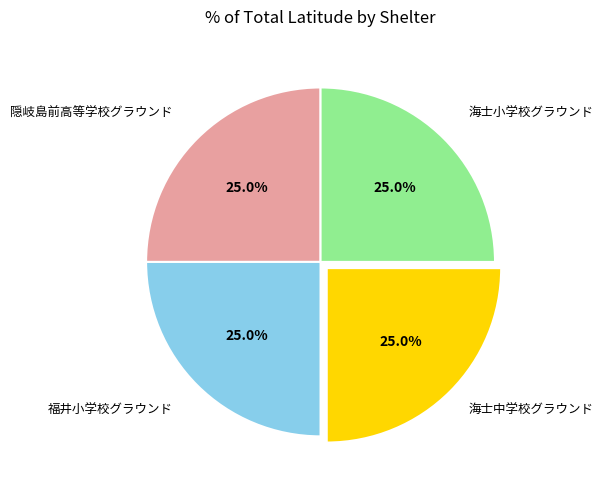

Is 福井小学校グラウンド the majority of the pie?

No